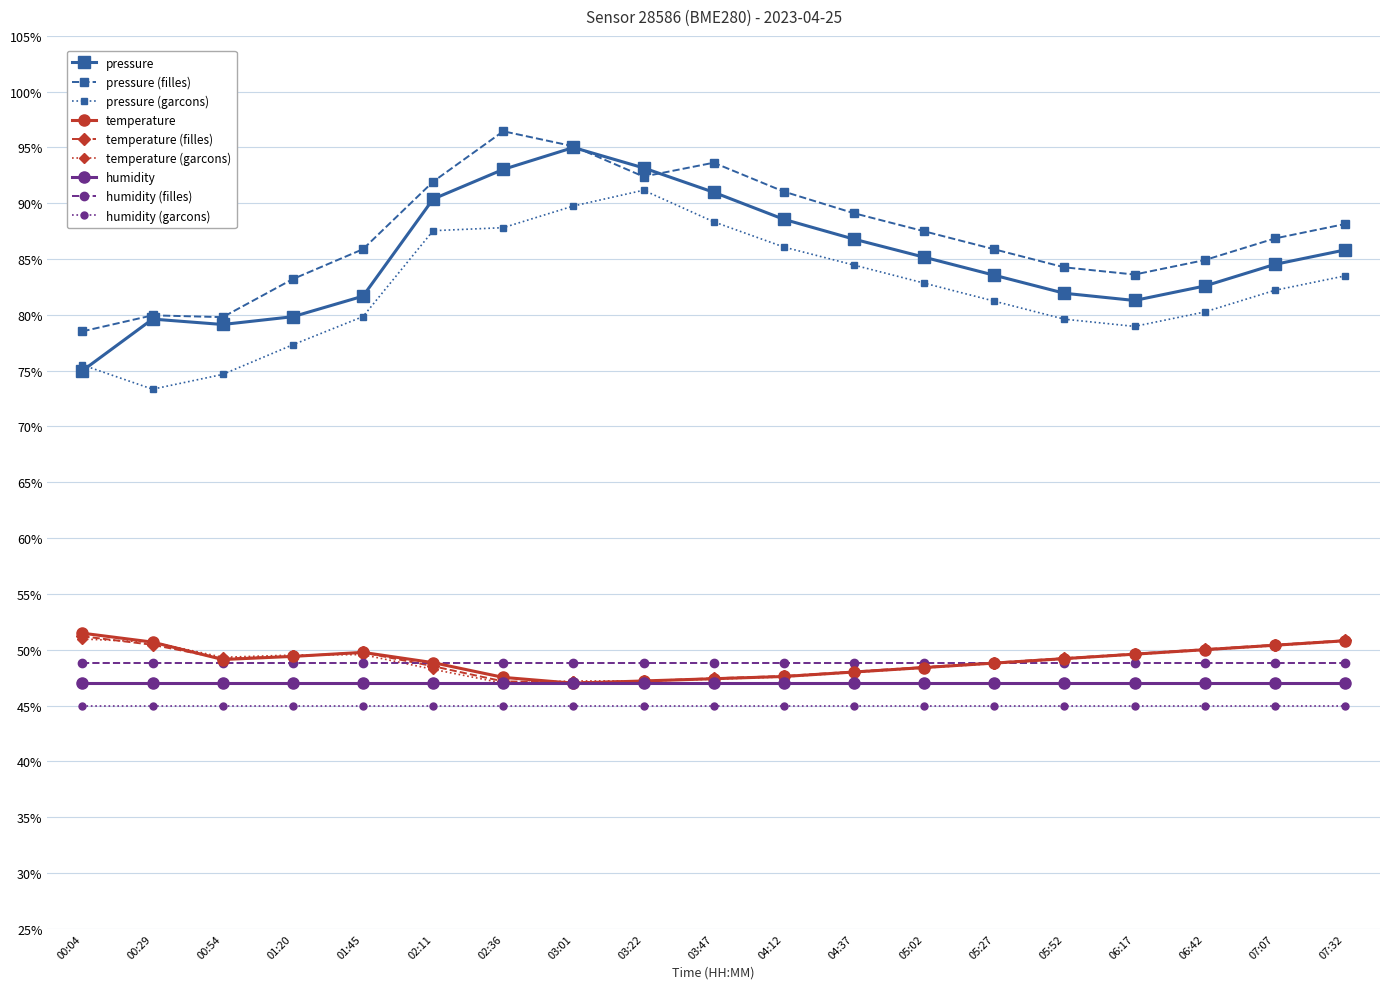

The pressure series shows 139.3 at 03:22. True or false?

False